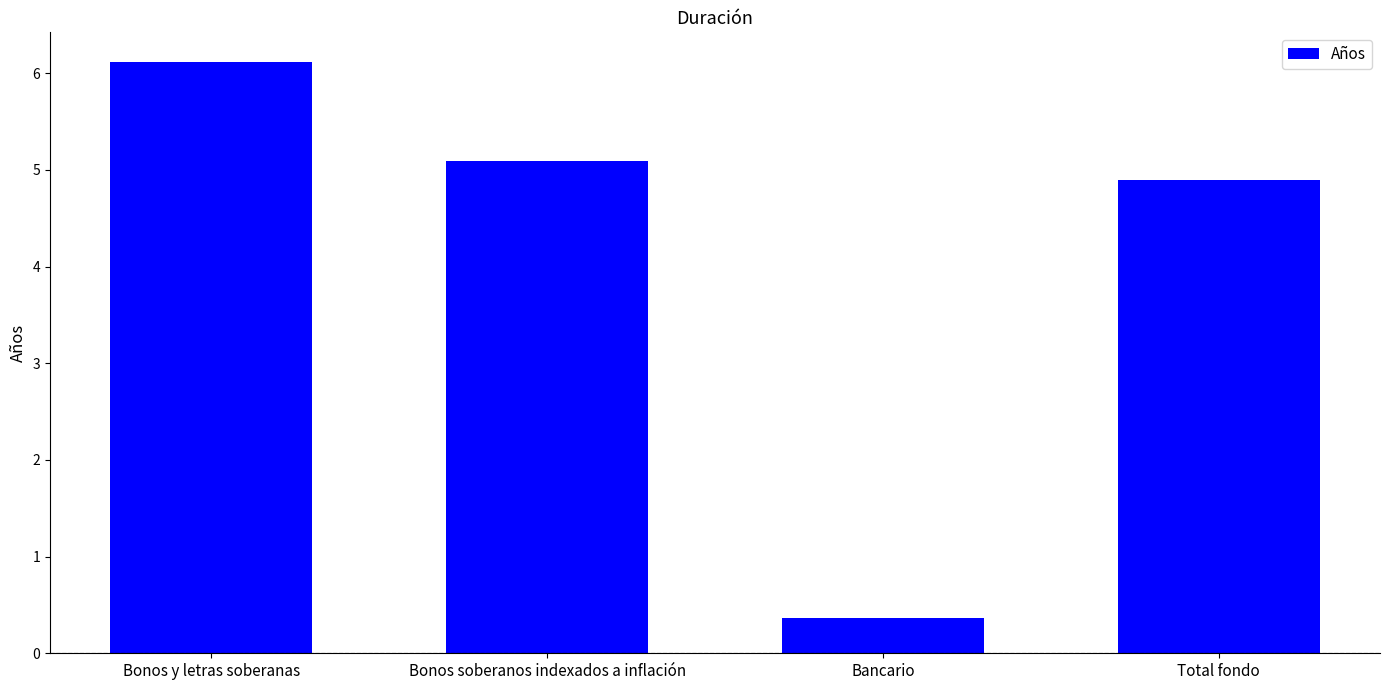

Reading right to left, transcribe all the data shown in this chart.

4.9	0.4	5.1	6.1